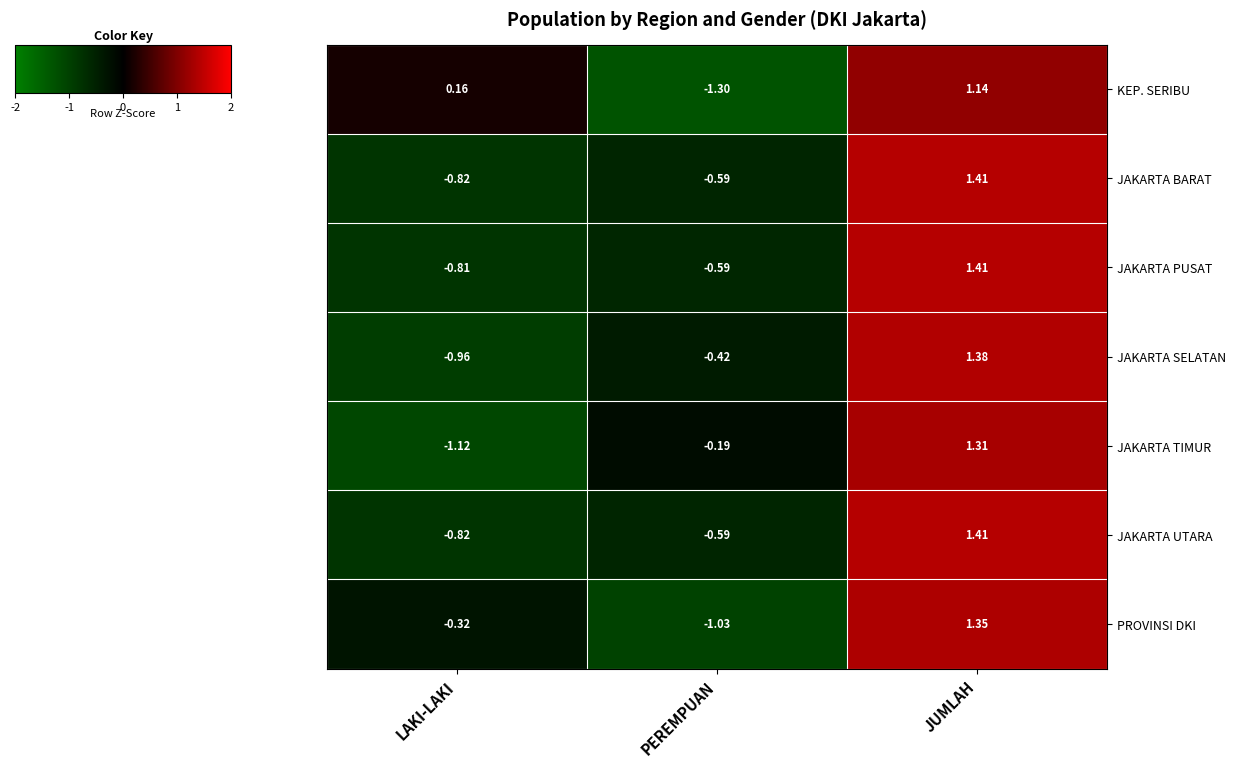

Which series changed the most between PEREMPUAN and JUMLAH?

KEP. SERIBU